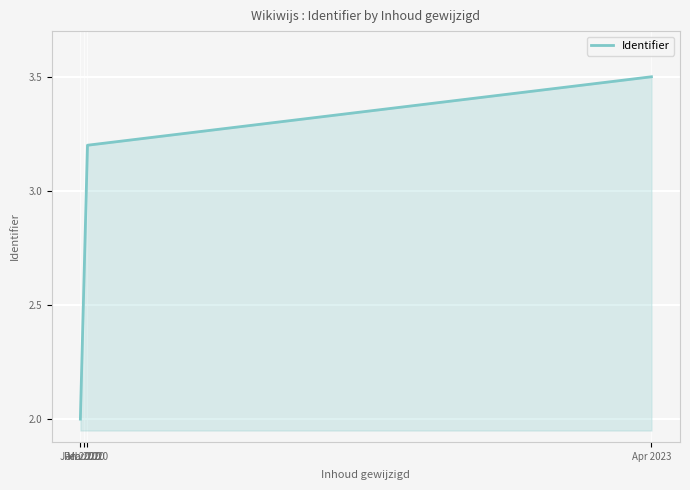

True or false: there are more than 1 points higher than both neighbors.

False